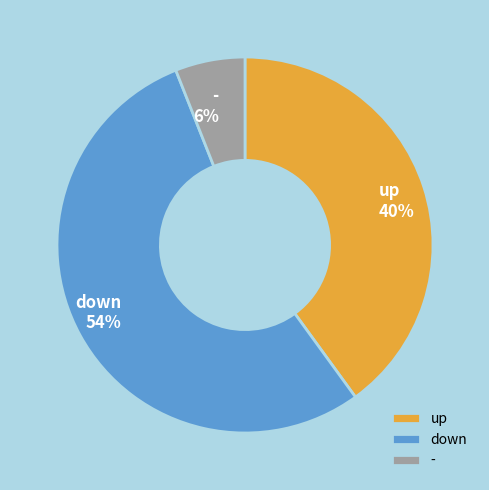

Rank the categories by value from highest to lowest.

down, up, -